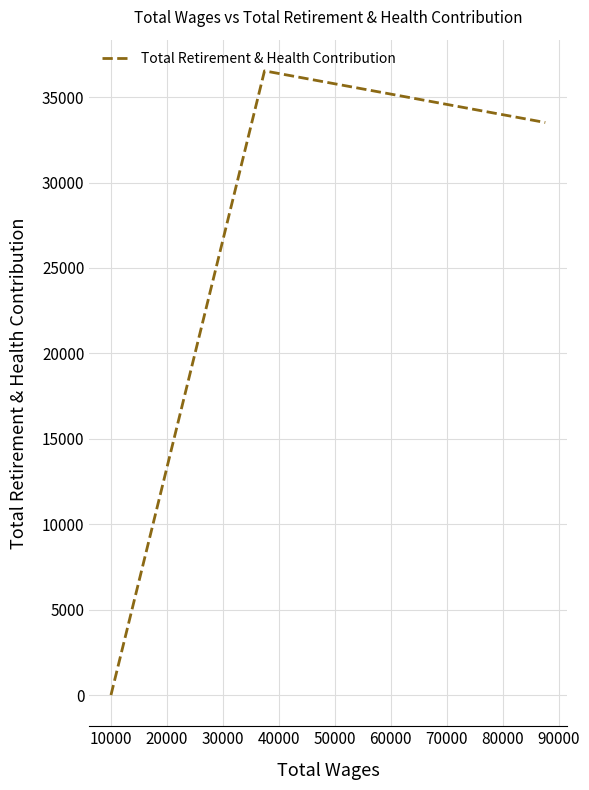

What is the maximum value shown in the chart?

36534